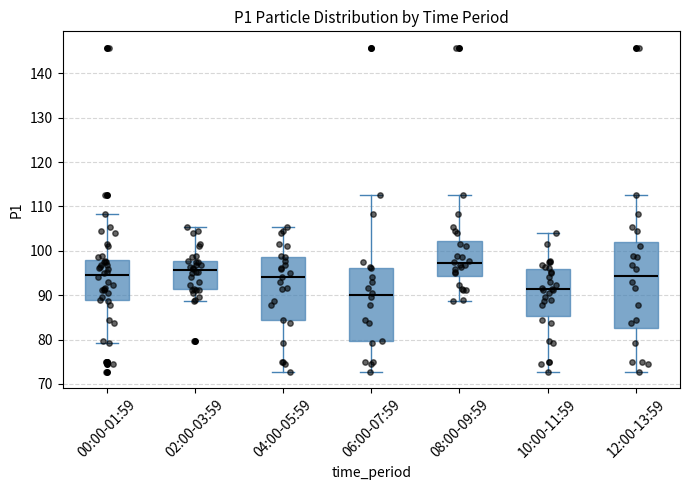

Where does the lower whisker of the box for 04:00-05:59 end on the y-axis? The values are not printed on the chart, so give them approximately, as read against the axis.

73